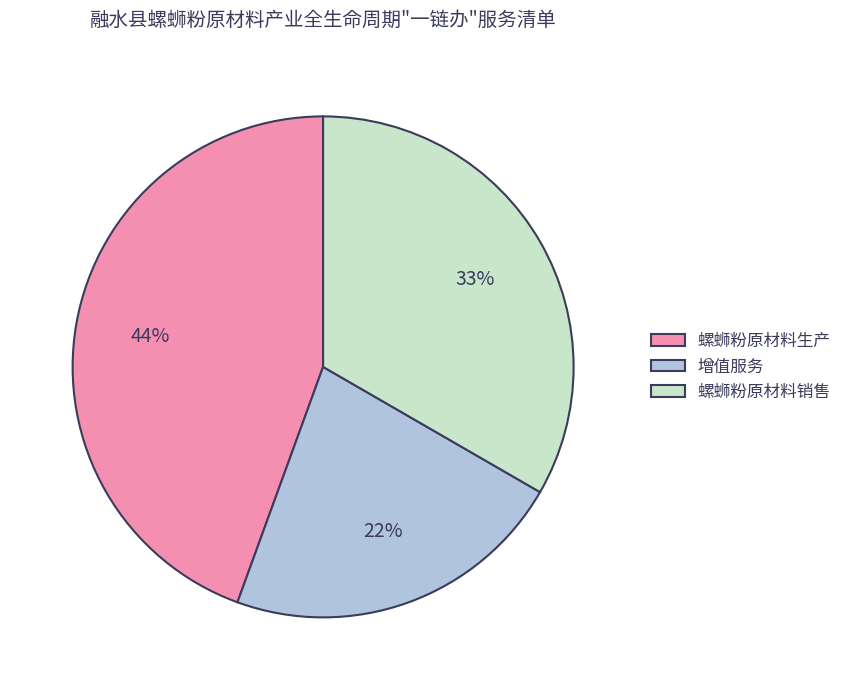

To the nearest percent, what percentage of the pie is 螺蛳粉原材料销售?

33%